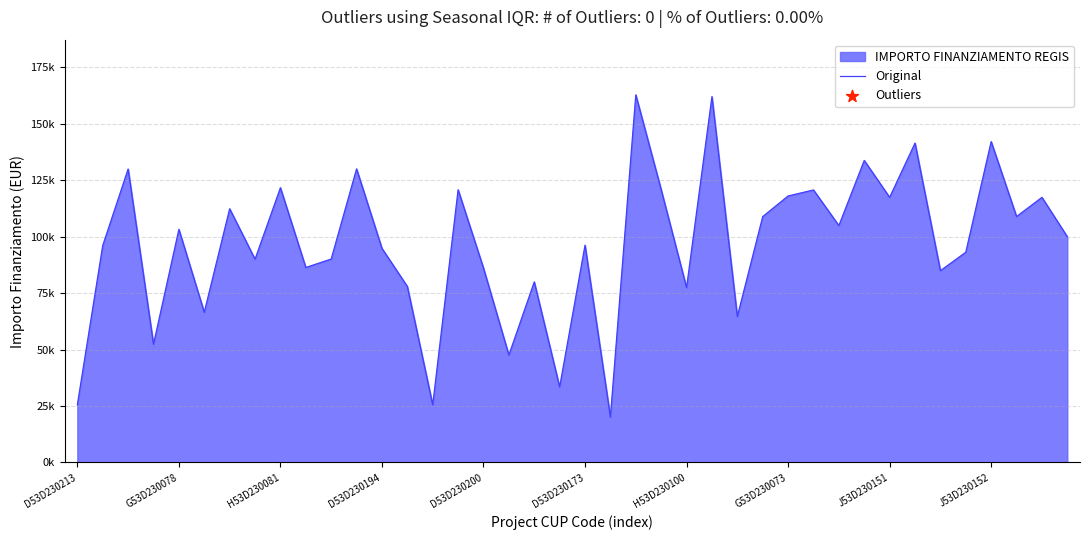

Approximately how many times larger is the value at 23 compared to 11?

0.9